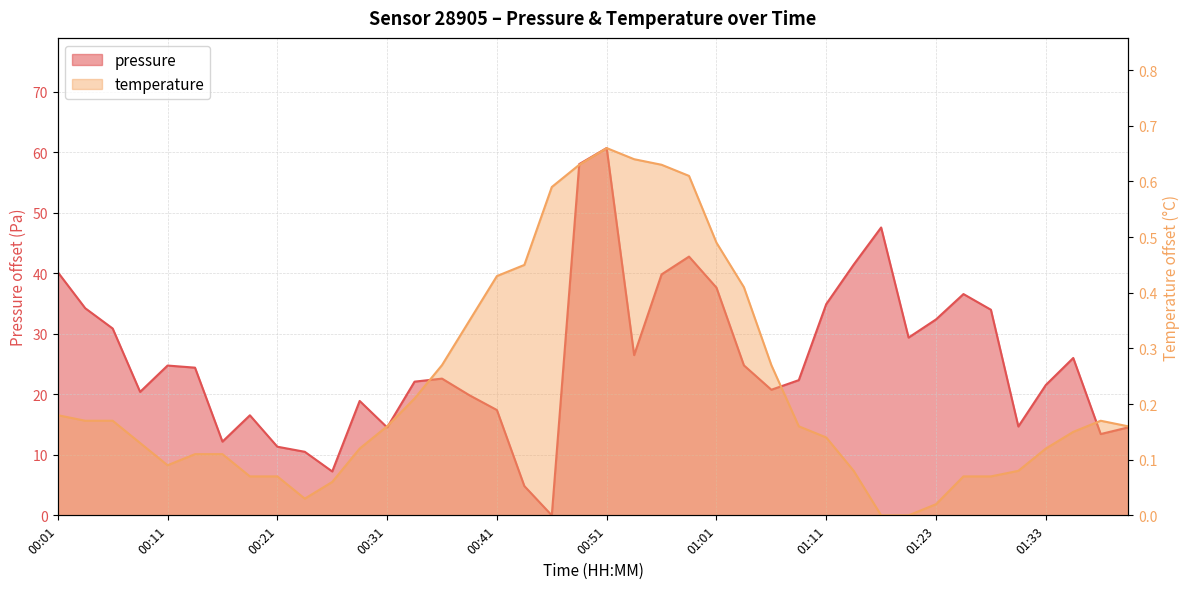

Count the number of categories in the chart.

40